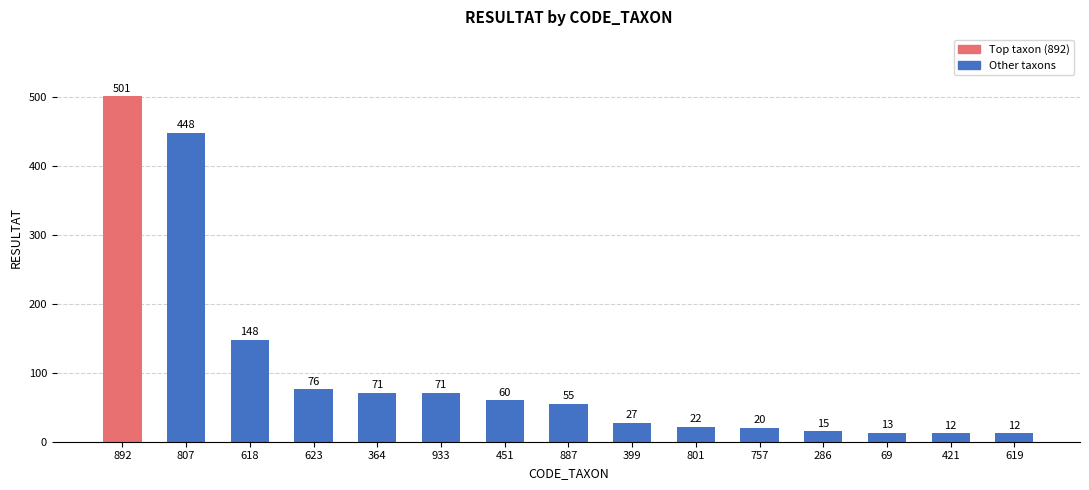

What is the difference between the maximum and minimum values?

489